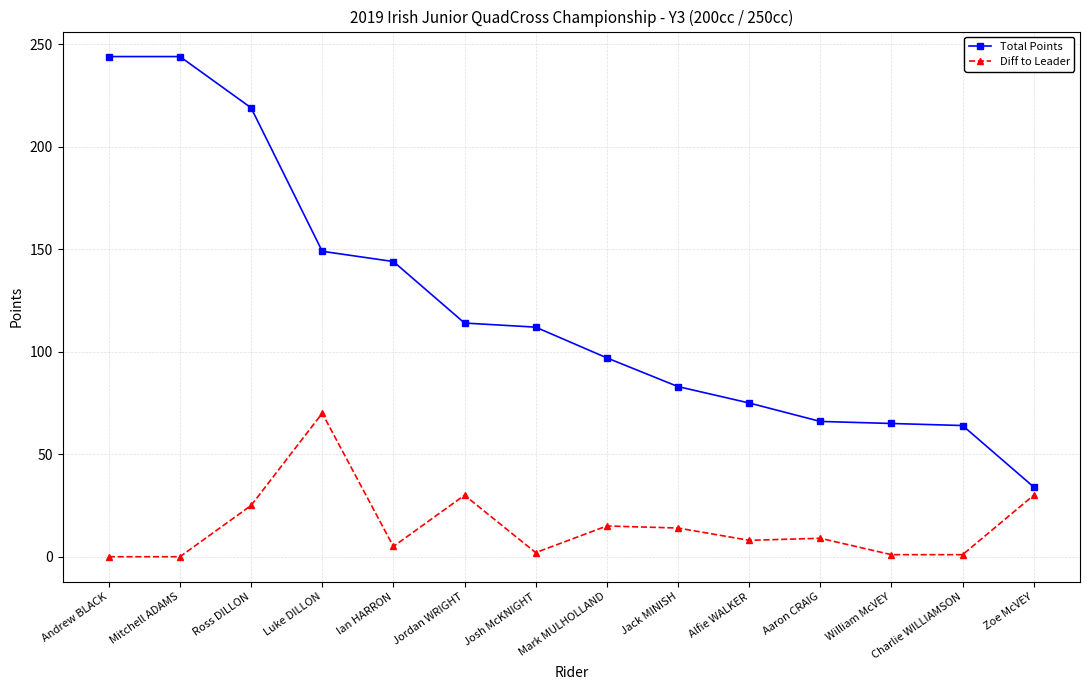

What are all the series names shown in the legend?

Total Points, Diff to Leader